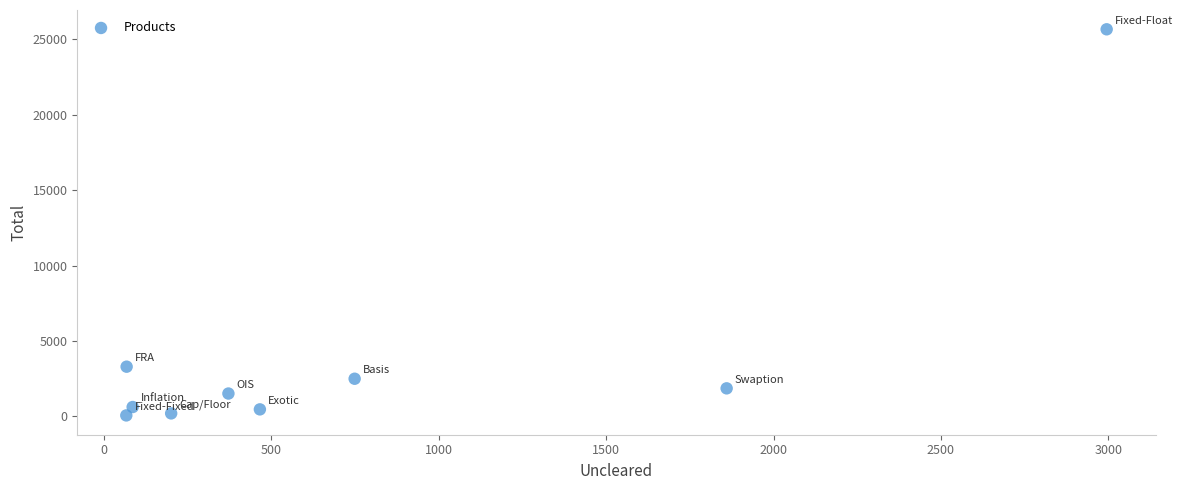

What Y value in the scatter plot is closest to 12869?

3299